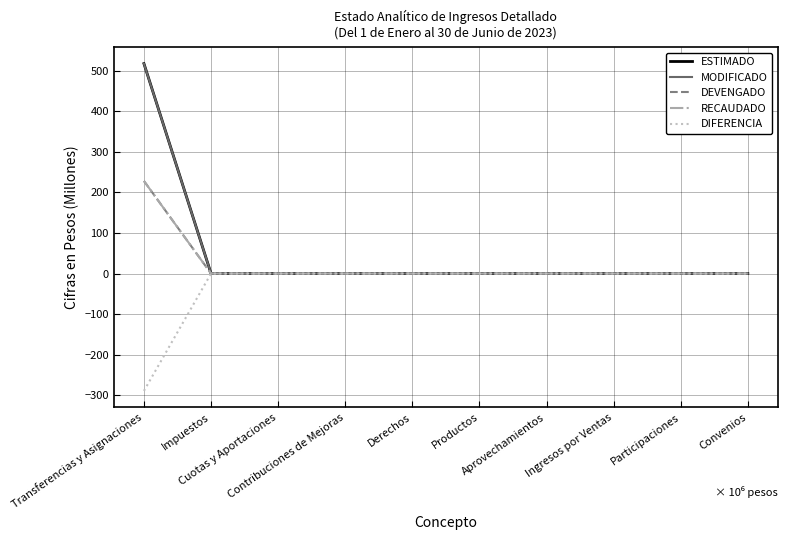

True or false: DEVENGADO has more than 2 points higher than both neighbors.

False